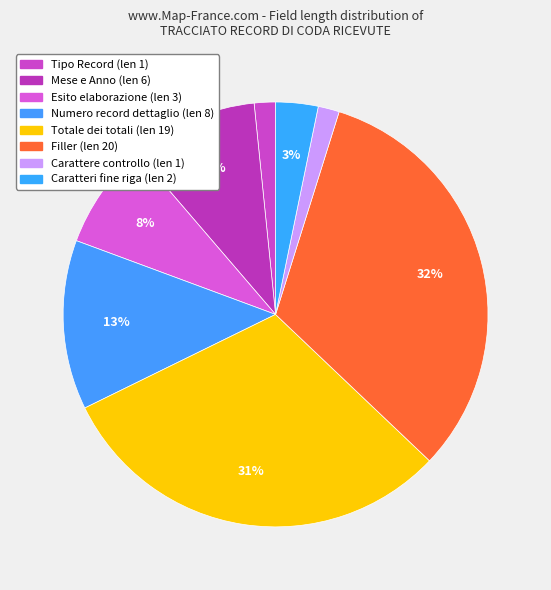

How many slices are in this pie chart?

8